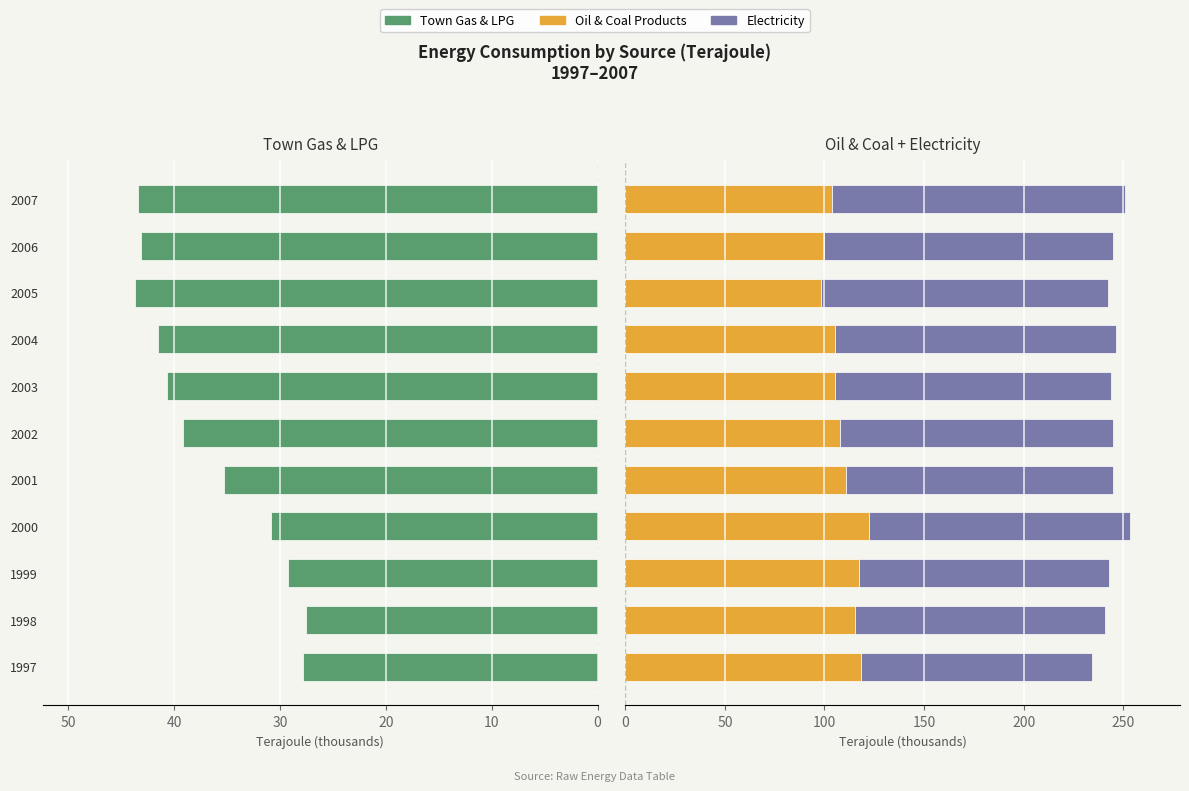

What is the total value across all series at 2004?

288.1